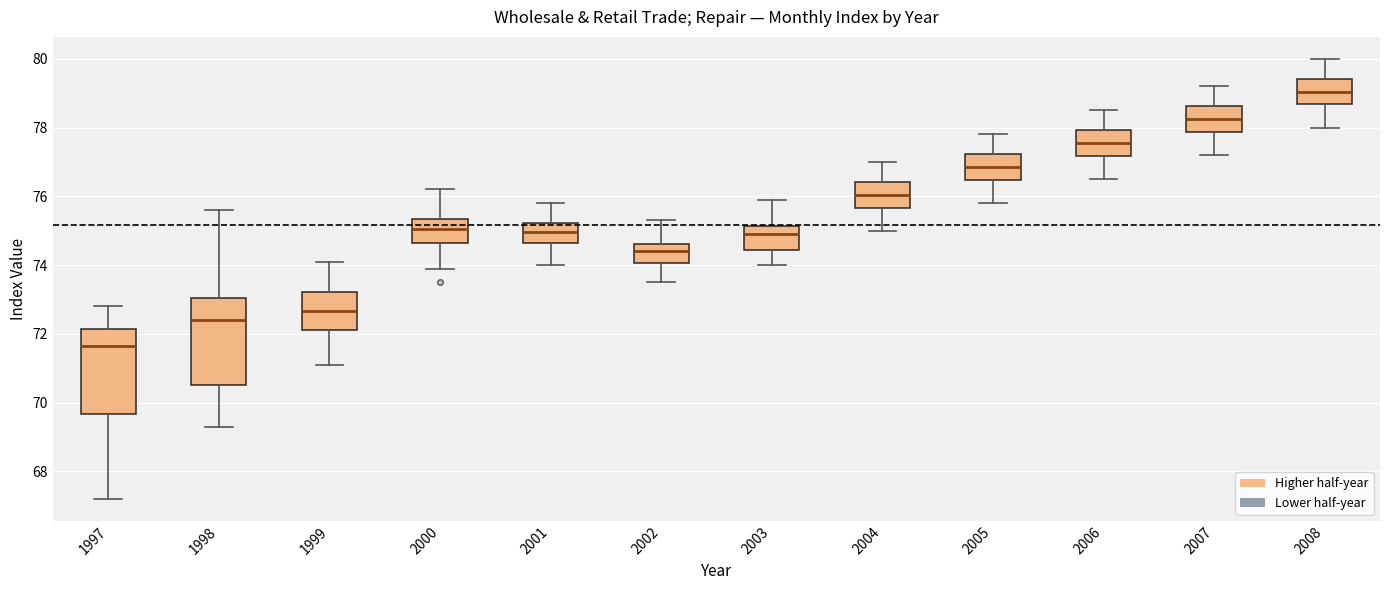

Reading left to right, transcribe this box plot: for each box, give where its median line is, the range the box spans, and where its two whiskers end, as read against the y-axis. The values are not printed on the chart, so give them approximately, as read against the axis.

1997: median 71.6, box 69.6 to 72.2, whiskers 67.2 to 72.8
1998: median 72.4, box 70.6 to 73.0, whiskers 69.4 to 75.6
1999: median 72.6, box 72.2 to 73.2, whiskers 71.2 to 74.2
2000: median 75.0, box 74.6 to 75.4, whiskers 74.0 to 76.2
2001: median 75.0, box 74.6 to 75.2, whiskers 74.0 to 75.8
2002: median 74.4, box 74.0 to 74.6, whiskers 73.6 to 75.4
2003: median 75.0, box 74.4 to 75.2, whiskers 74.0 to 76.0
2004: median 76.0, box 75.6 to 76.4, whiskers 75.0 to 77.0
2005: median 76.8, box 76.4 to 77.2, whiskers 75.8 to 77.8
2006: median 77.6, box 77.2 to 78.0, whiskers 76.6 to 78.6
2007: median 78.2, box 77.8 to 78.6, whiskers 77.2 to 79.2
2008: median 79.0, box 78.6 to 79.4, whiskers 78.0 to 80.0